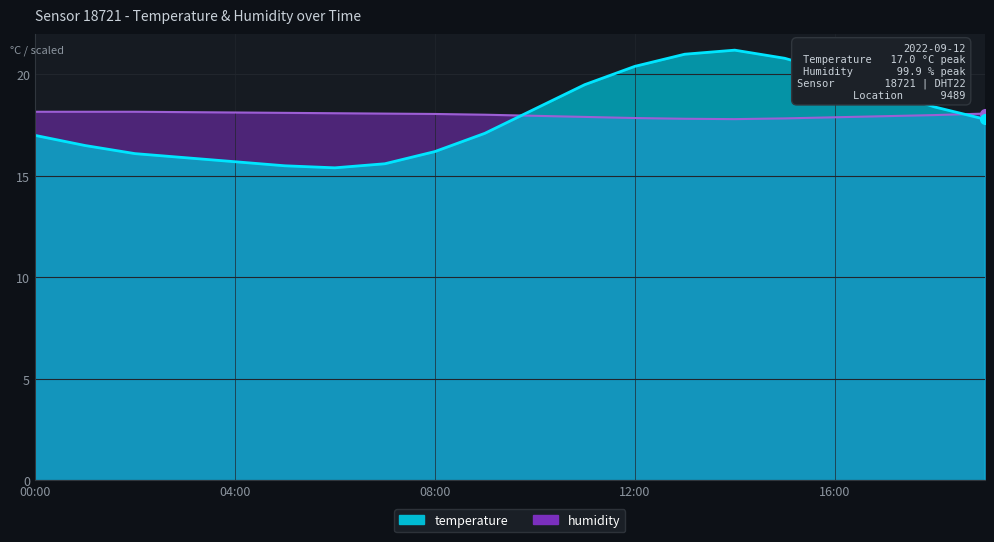

Reading left to right, extract all data points from this chart.

temperature: 00:00=17.0	01:00=16.5	02:00=16.1	03:00=15.9	04:00=15.7	05:00=15.5	06:00=15.4	07:00=15.6	08:00=16.2	09:00=17.1	10:00=18.3	11:00=19.5	12:00=20.4	13:00=21.0	14:00=21.2	15:00=20.8	16:00=20.1	17:00=19.2	18:00=18.4	19:00=17.8
humidity: 00:00=18.2	01:00=18.2	02:00=18.2	03:00=18.1	04:00=18.1	05:00=18.1	06:00=18.1	07:00=18.1	08:00=18.1	09:00=18.0	10:00=18.0	11:00=17.9	12:00=17.9	13:00=17.8	14:00=17.8	15:00=17.8	16:00=17.9	17:00=17.9	18:00=18.0	19:00=18.1